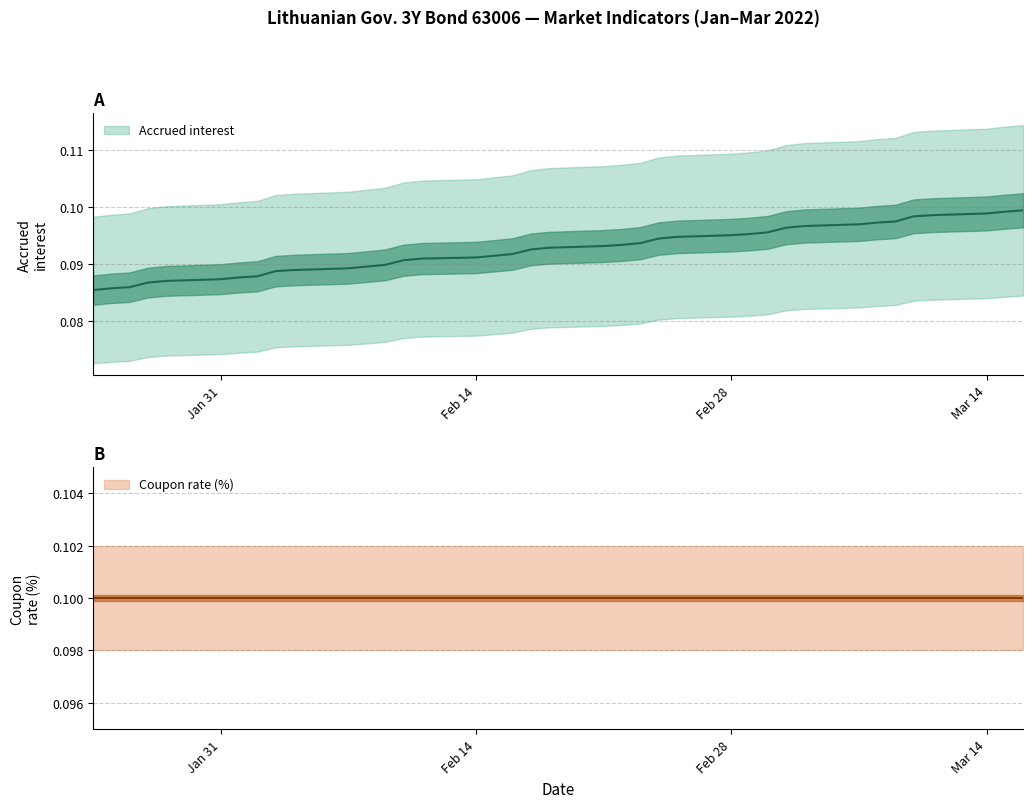

What is the sum of the values at 2022-02-08 and 2022-03-04?

0.2